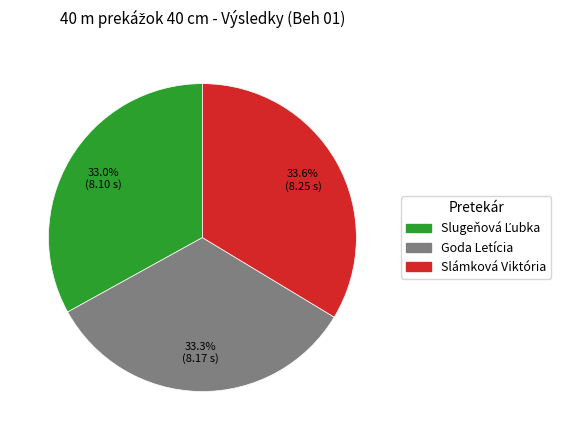

What is the ratio of the value at Goda Letícia to the value at Slámková Viktória?

1.0